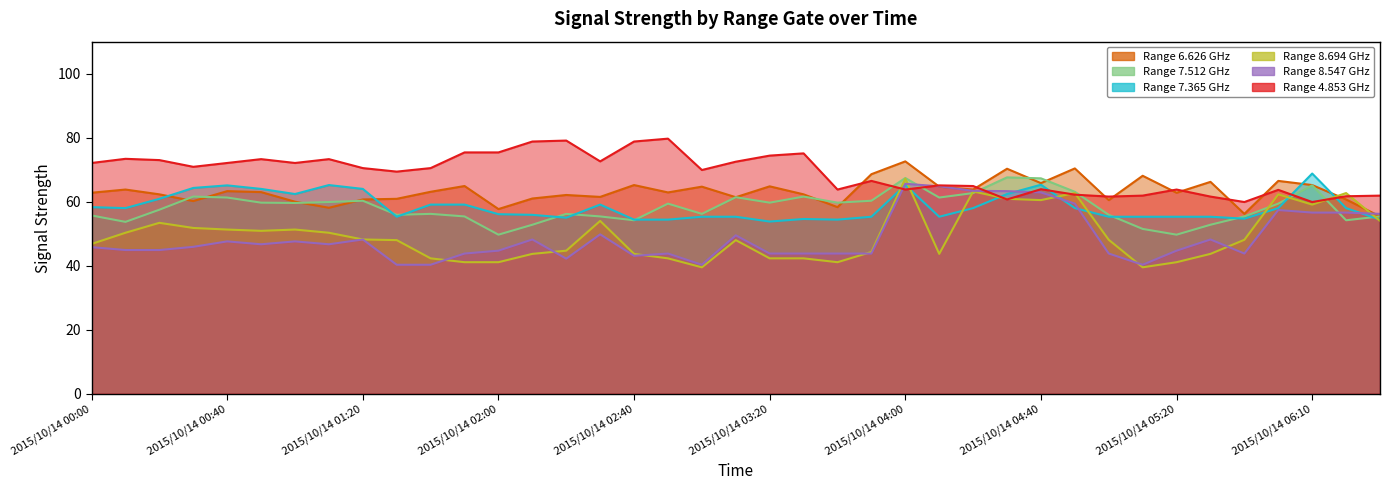

After their last crossing, which series has the higher values: 7.512 or 6.626?

6.626